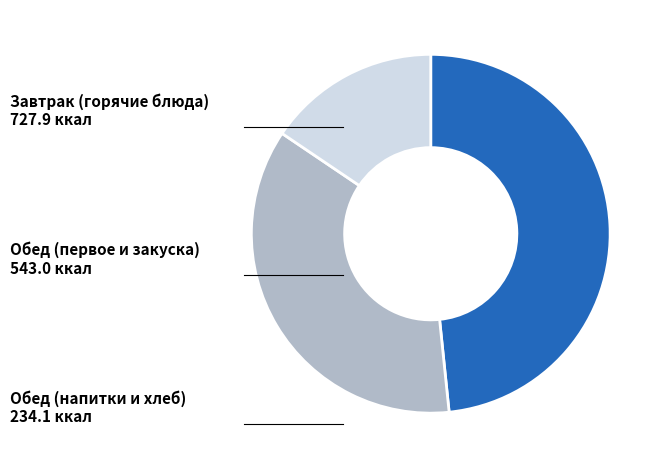

Does any single category account for the majority?

No